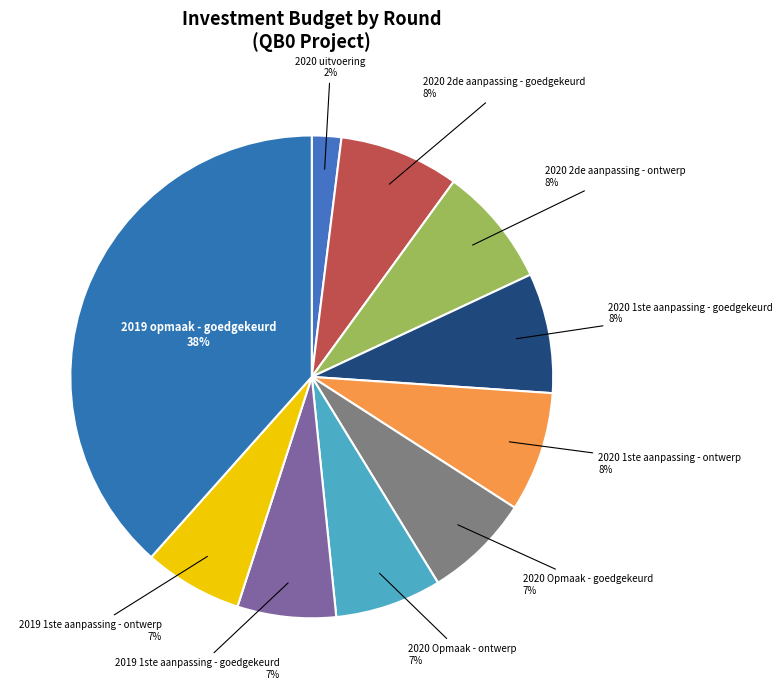

Which category has the smallest portion of the pie?

2020 uitvoering